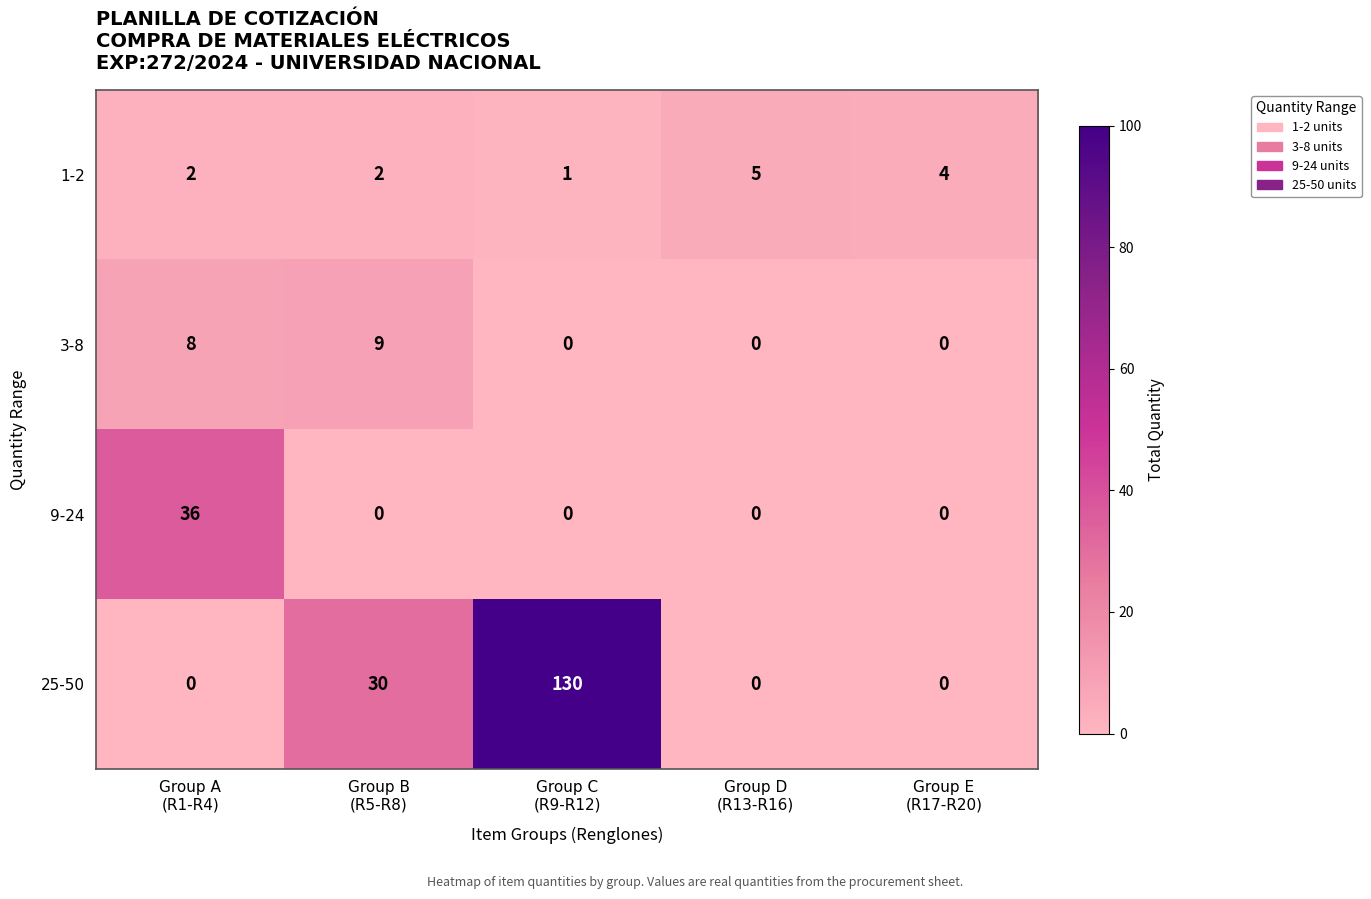

What is the difference between the maximum and second lowest values in the 1-2 series?

3